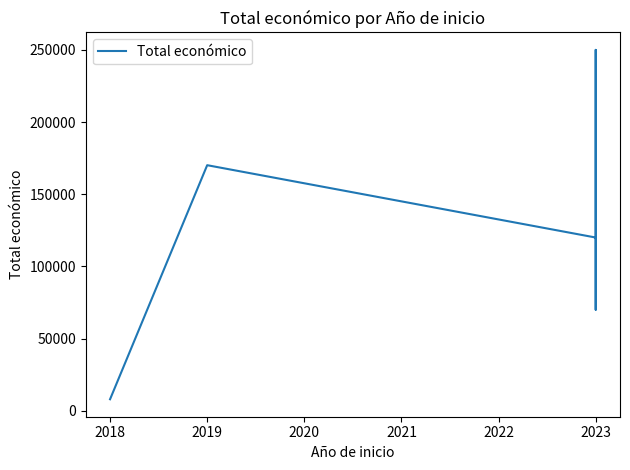

How many lines are shown in the chart?

1